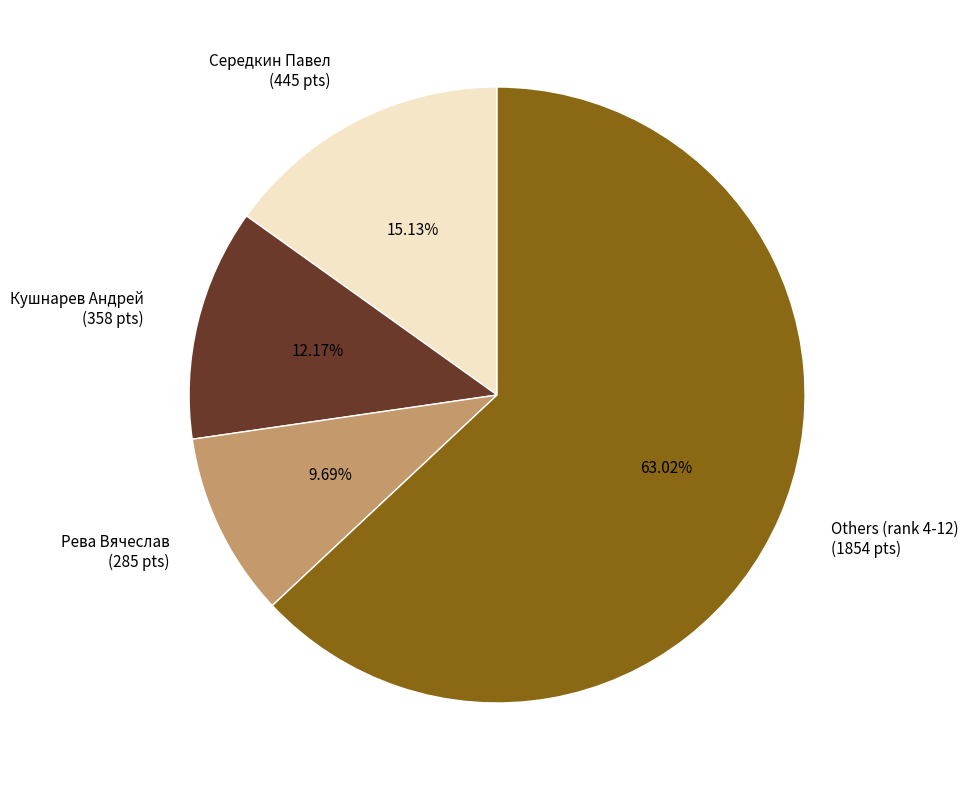

Rank the categories by value from lowest to highest.

Рева Вячеслав (285 pts), Кушнарев Андрей (358 pts), Середкин Павел (445 pts), Others (rank 4-12) (1854 pts)